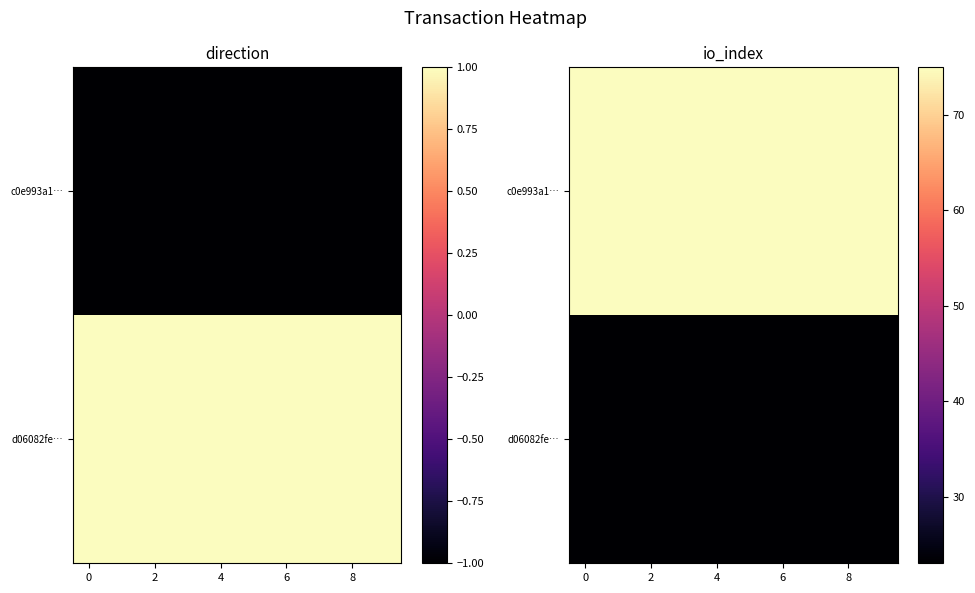

What is the spread (max minus min) of values at 0?

52